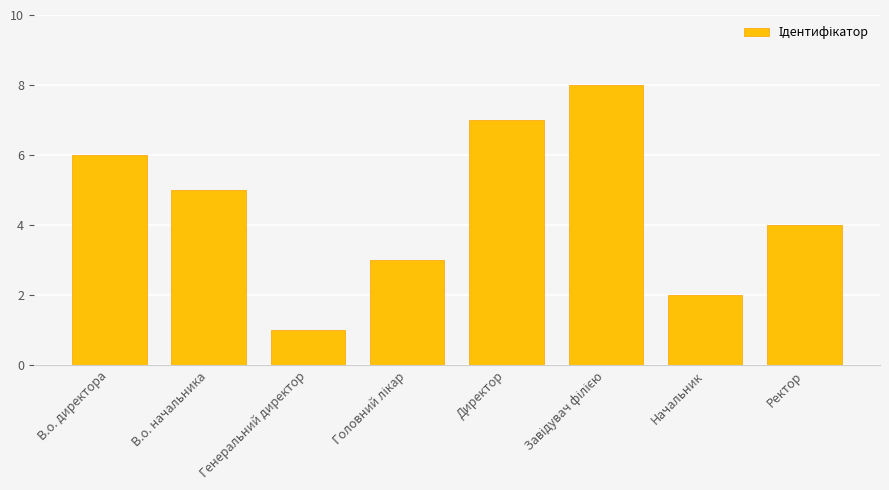

What is the minimum value shown in the chart?

1